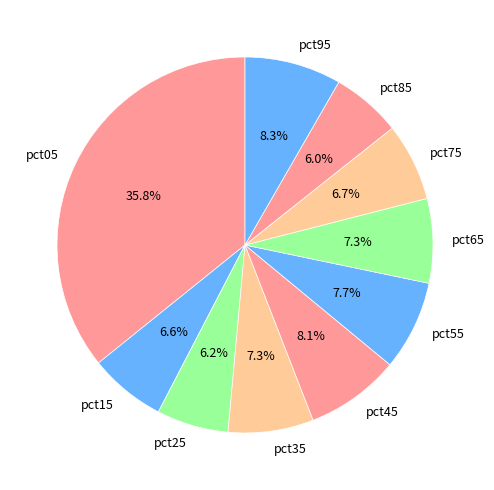

Is there a majority slice in this chart?

No